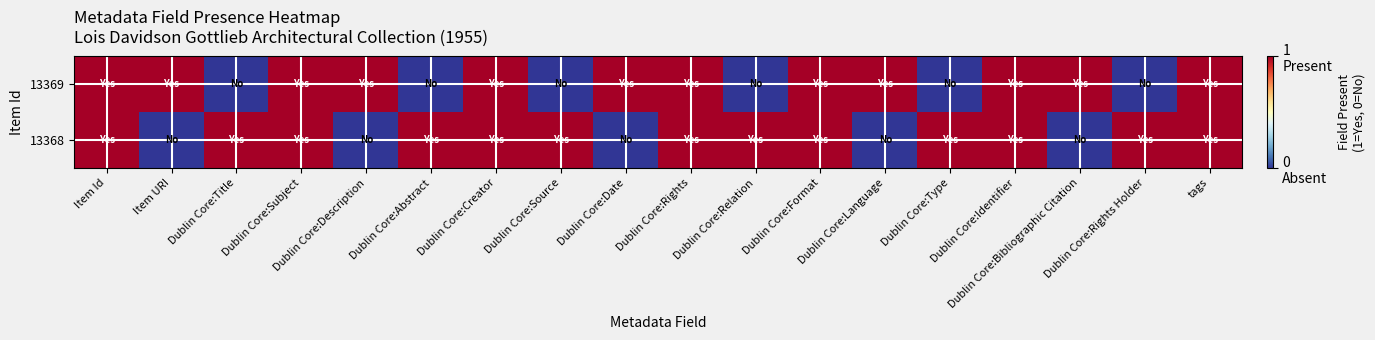

Reading left to right, list all the values displayed in this chart.

13369: Item Id=1	Item URI=1	Dublin Core:Title=0	Dublin Core:Subject=1	Dublin Core:Description=1	Dublin Core:Abstract=0	Dublin Core:Creator=1	Dublin Core:Source=0	Dublin Core:Date=1	Dublin Core:Rights=1	Dublin Core:Relation=0	Dublin Core:Format=1	Dublin Core:Language=1	Dublin Core:Type=0	Dublin Core:Identifier=1	Dublin Core:Bibliographic Citation=1	Dublin Core:Rights Holder=0	tags=1
13368: Item Id=1	Item URI=0	Dublin Core:Title=1	Dublin Core:Subject=1	Dublin Core:Description=0	Dublin Core:Abstract=1	Dublin Core:Creator=1	Dublin Core:Source=1	Dublin Core:Date=0	Dublin Core:Rights=1	Dublin Core:Relation=1	Dublin Core:Format=1	Dublin Core:Language=0	Dublin Core:Type=1	Dublin Core:Identifier=1	Dublin Core:Bibliographic Citation=0	Dublin Core:Rights Holder=1	tags=1